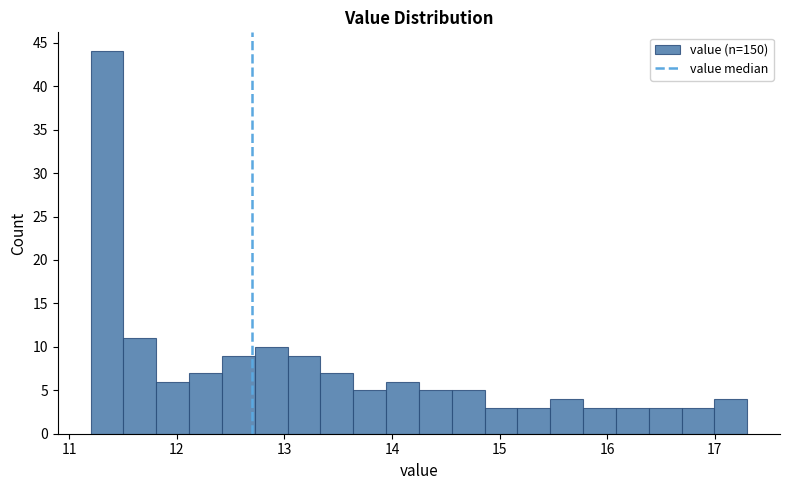

Read against the x-axis, roughly where is the centre of the tallest bar?

11.4